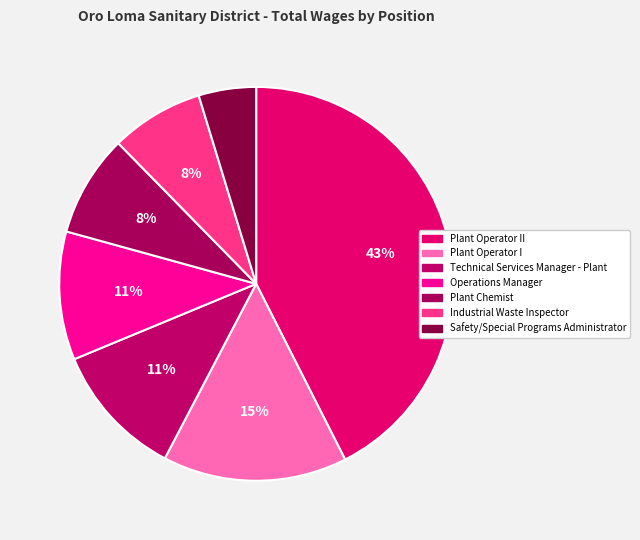

Is Technical Services Manager - Plant the majority of the pie?

No